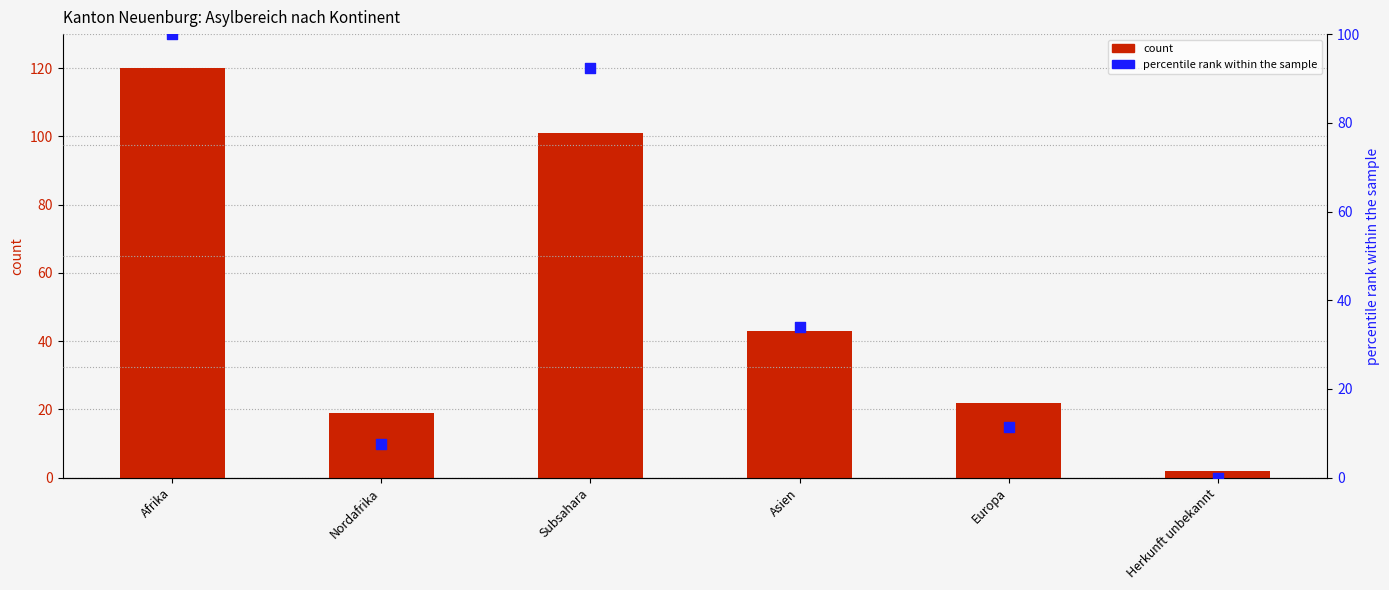

Is the value of percentile rank within the sample at Herkunft unbekannt greater than the value of count at Subsahara?

No